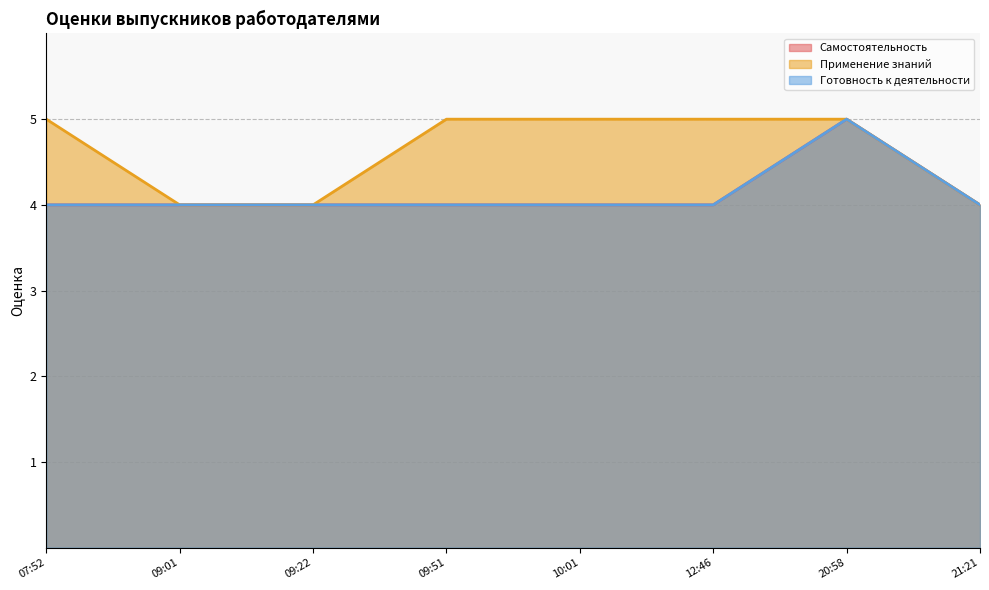

Does the chart have visible grid lines?

Yes